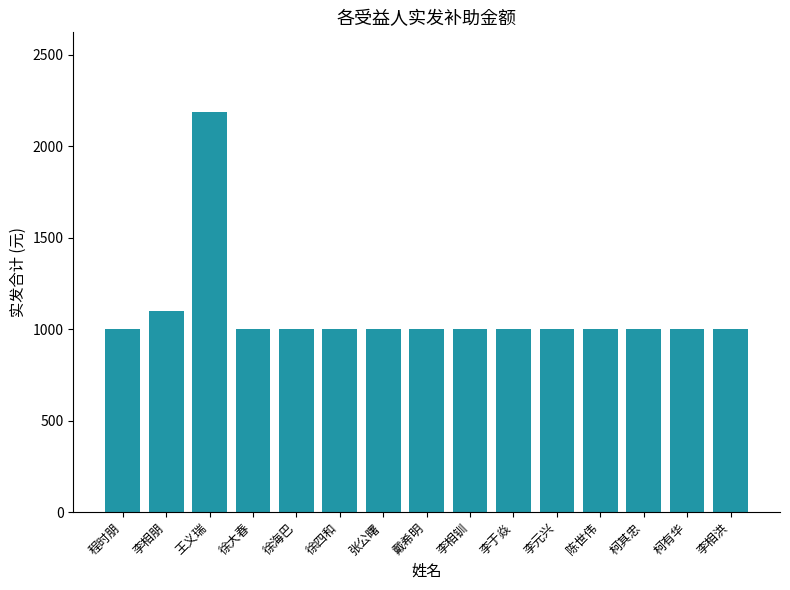

Reading left to right, list all the values displayed in this chart.

1000	1100	2186	1000	1000	1000	1000	1000	1000	1000	1000	1000	1000	1000	1000